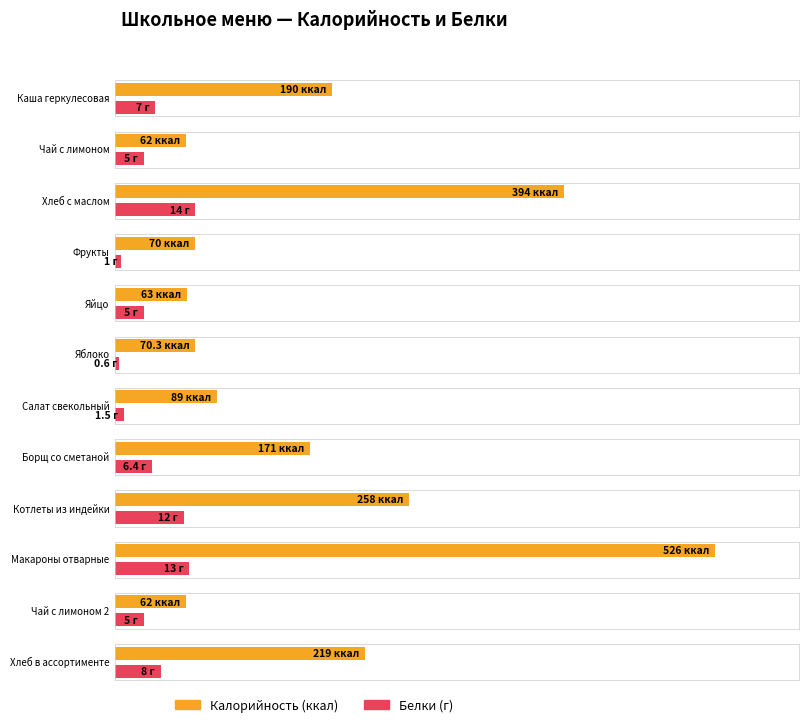

At which category is the sum across all series the highest?

Макароны отварные